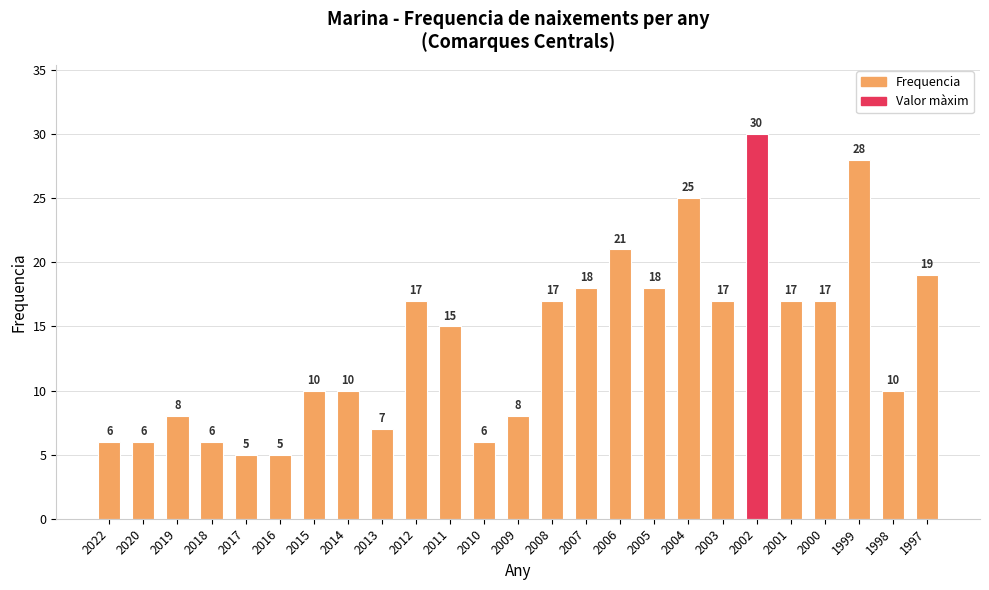

What is the maximum value shown in the chart?

30